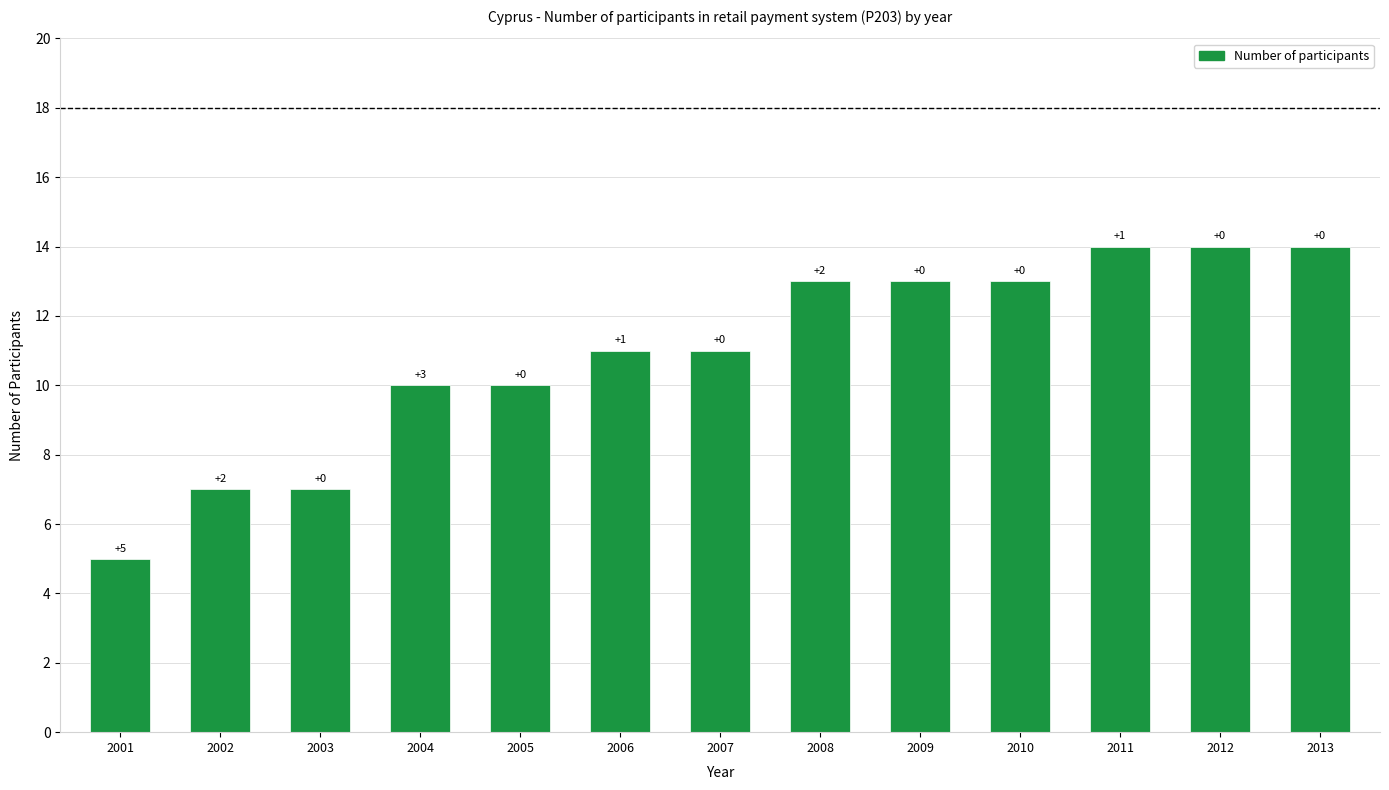

How many bars are there in total?

13